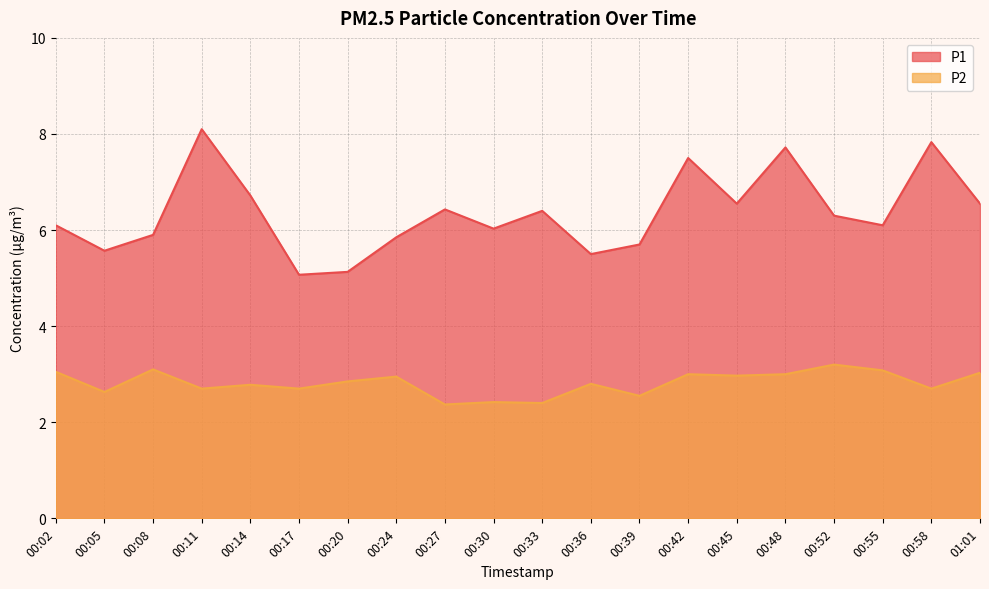

Which label corresponds to the smallest value in the chart?

00:27